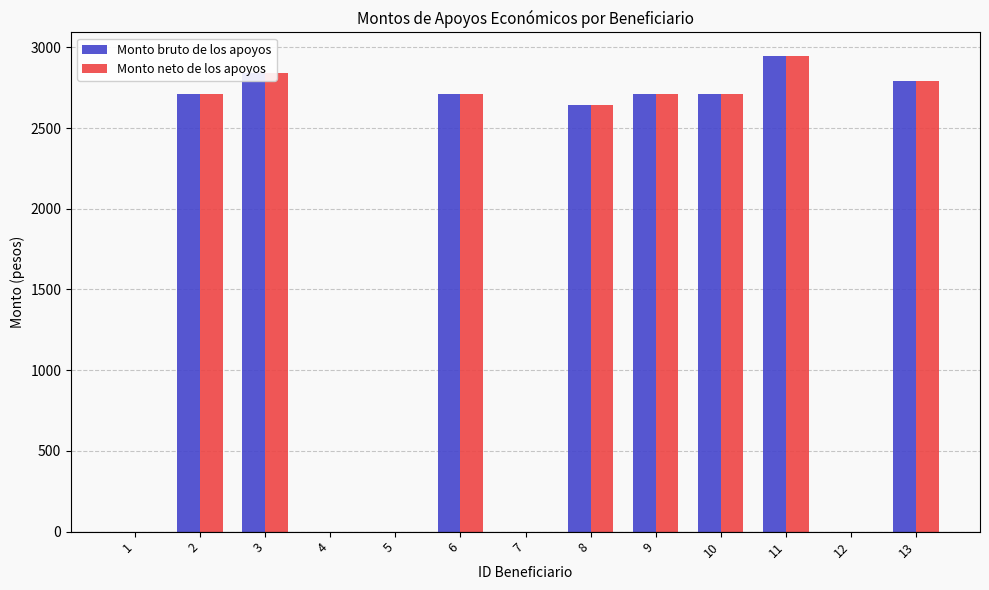

The value of Monto bruto de los apoyos at 5 is 0. True or false?

True